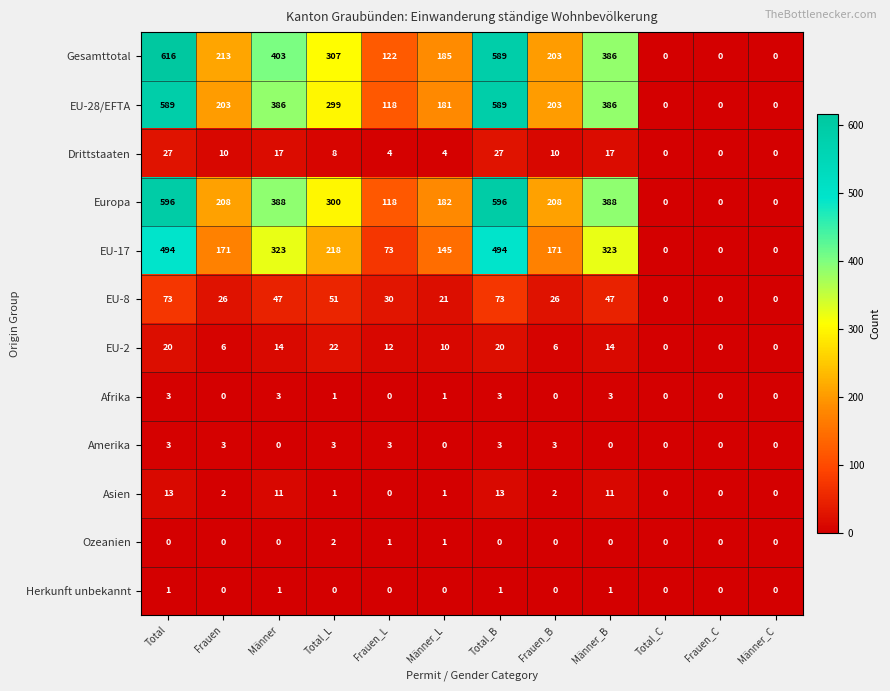

What is the spread (max minus min) of values at Männer_L?

185